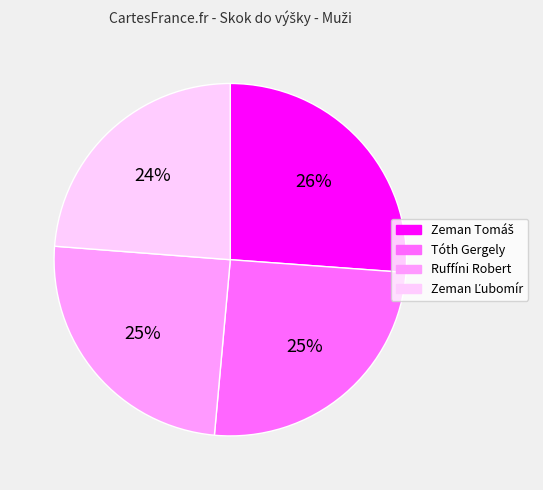

What is the ratio of the value at Ruffíni Robert to the value at Tóth Gergely?

1.0